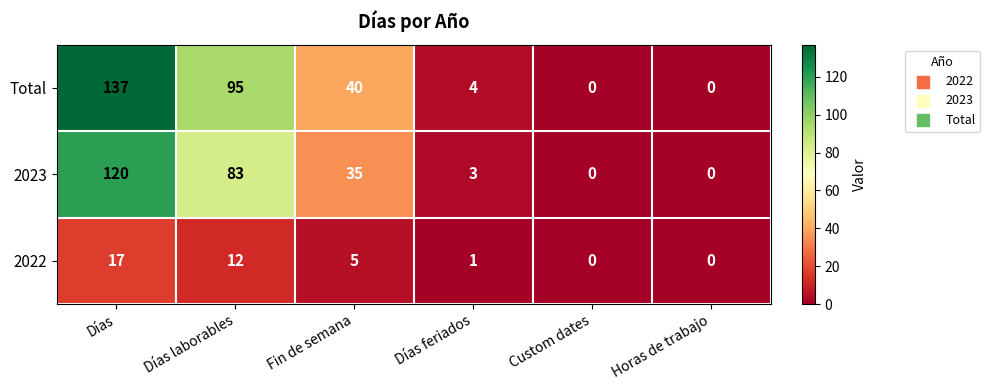

What is the sum of the 2022 values at Custom dates and Días?

17